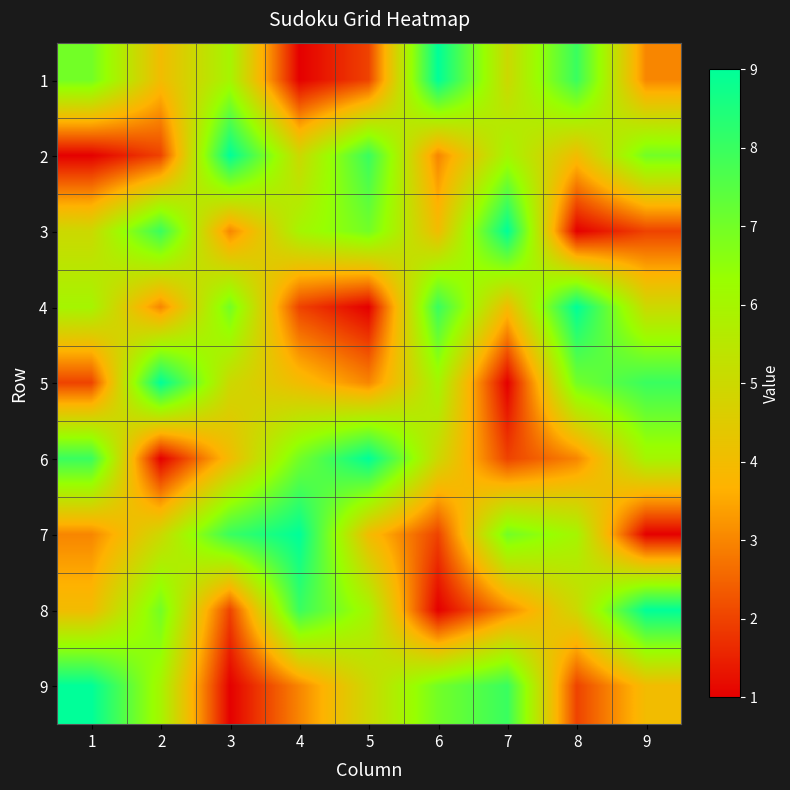

At 9, list the series in order from smallest to largest.

7, 3, 1, 9, 4, 6, 2, 5, 8